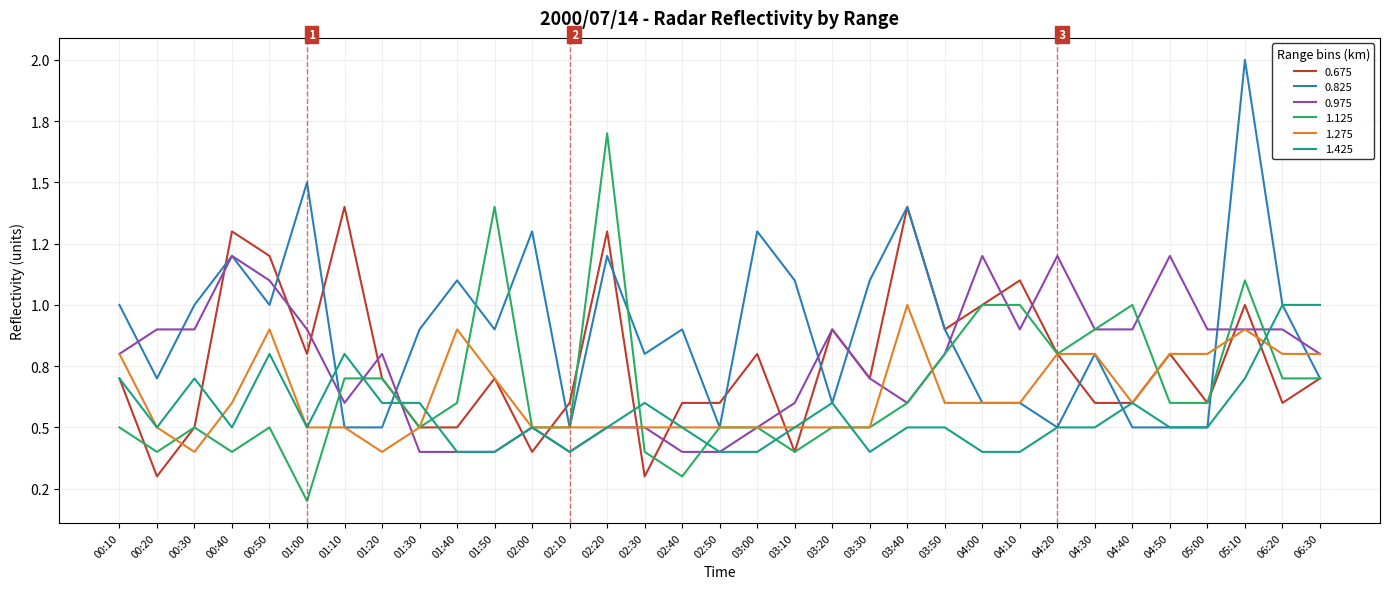

What is the value of the 1.125 point at the 15th from the left?

0.4